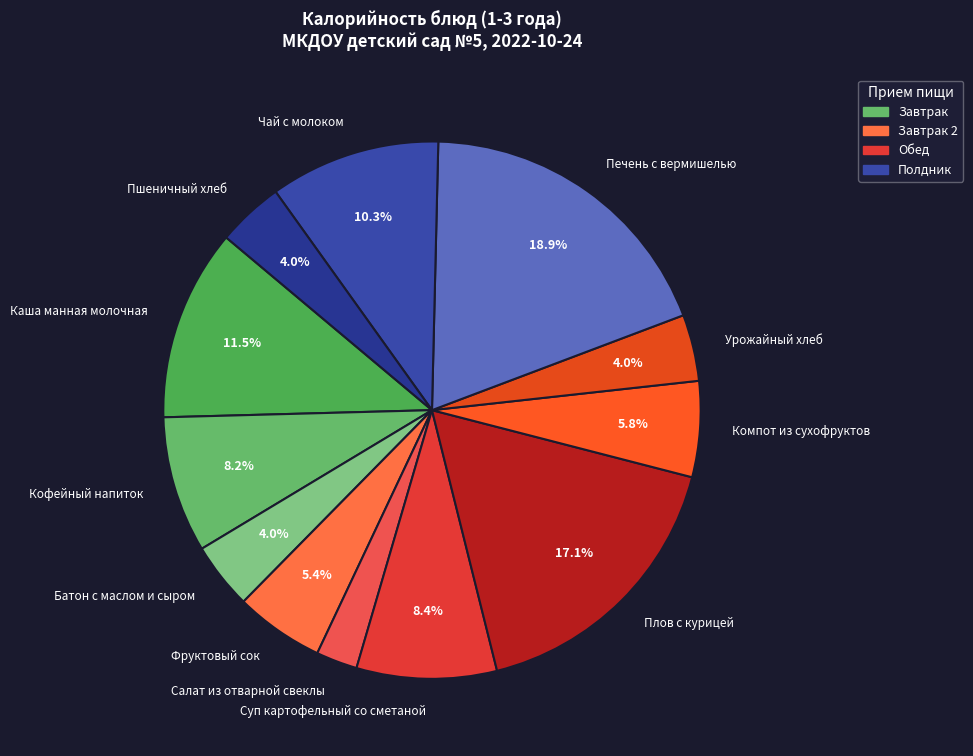

Between Плов с курицей and Фруктовый сок, which is larger?

Плов с курицей